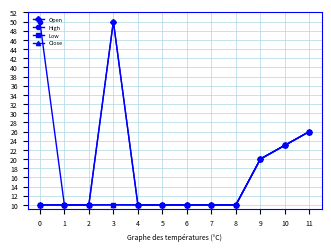

What is the value of the High point at the 5th from the left?

10